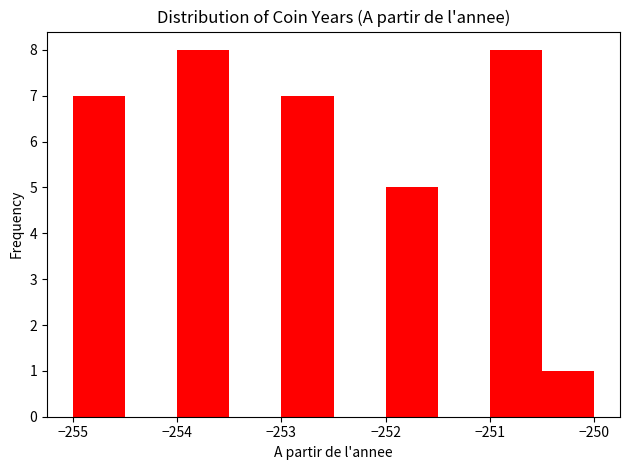

Reading left to right, list every bar in this chart as the range it spans on the x-axis followed by its height. The values are not printed on the chart, so give them approximately, as read against the axis.

-255.0 to -254.5: 7
-254.5 to -254.0: 0
-254.0 to -253.5: 8
-253.5 to -253.0: 0
-253.0 to -252.5: 7
-252.5 to -252.0: 0
-252.0 to -251.5: 5
-251.5 to -251.0: 0
-251.0 to -250.5: 8
-250.5 to -250.0: 1